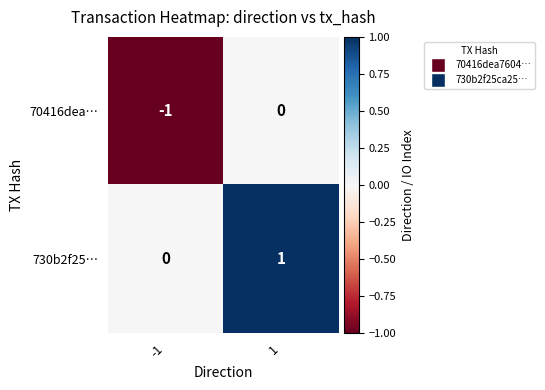

The 730b2f25… series shows 1 at -1. True or false?

False